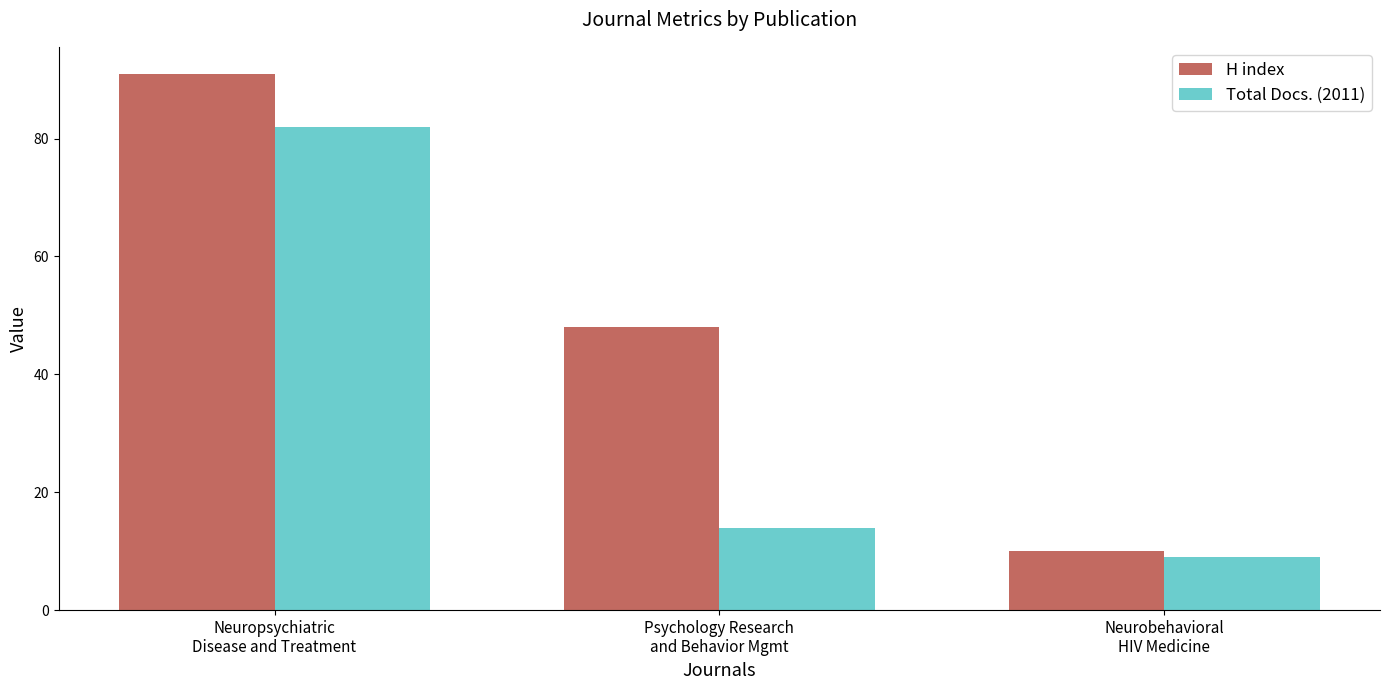

Is the value of Total Docs. (2011) at Neuropsychiatric
Disease and Treatment greater than the value of H index at Psychology Research
and Behavior Mgmt?

Yes